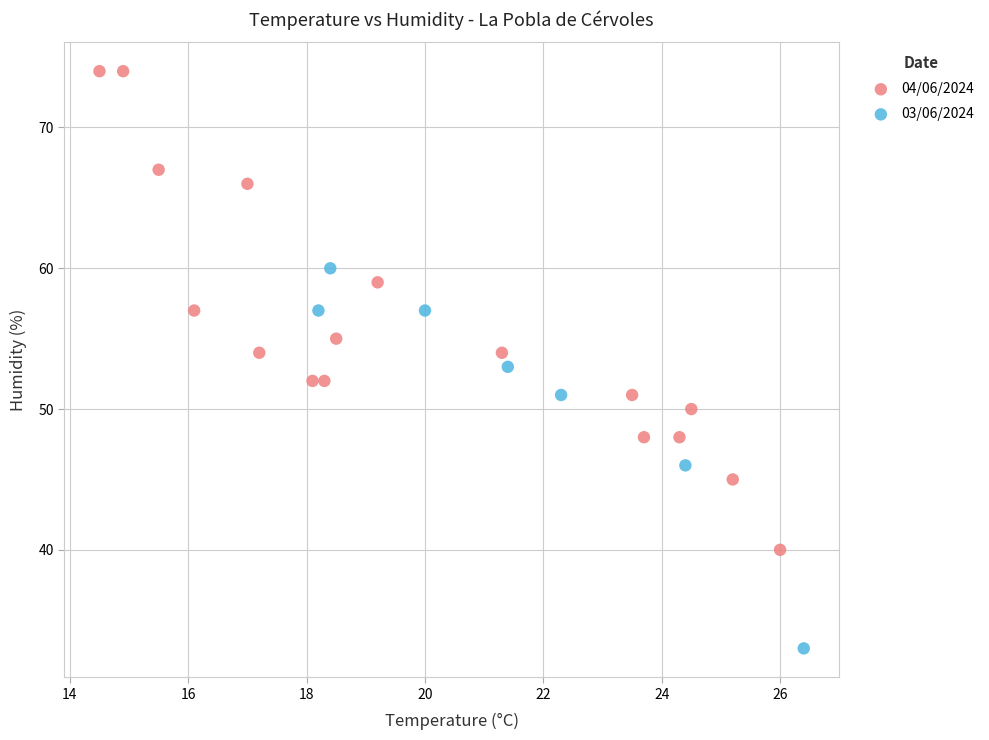

Which series has the widest spread of Y values?

04/06/2024